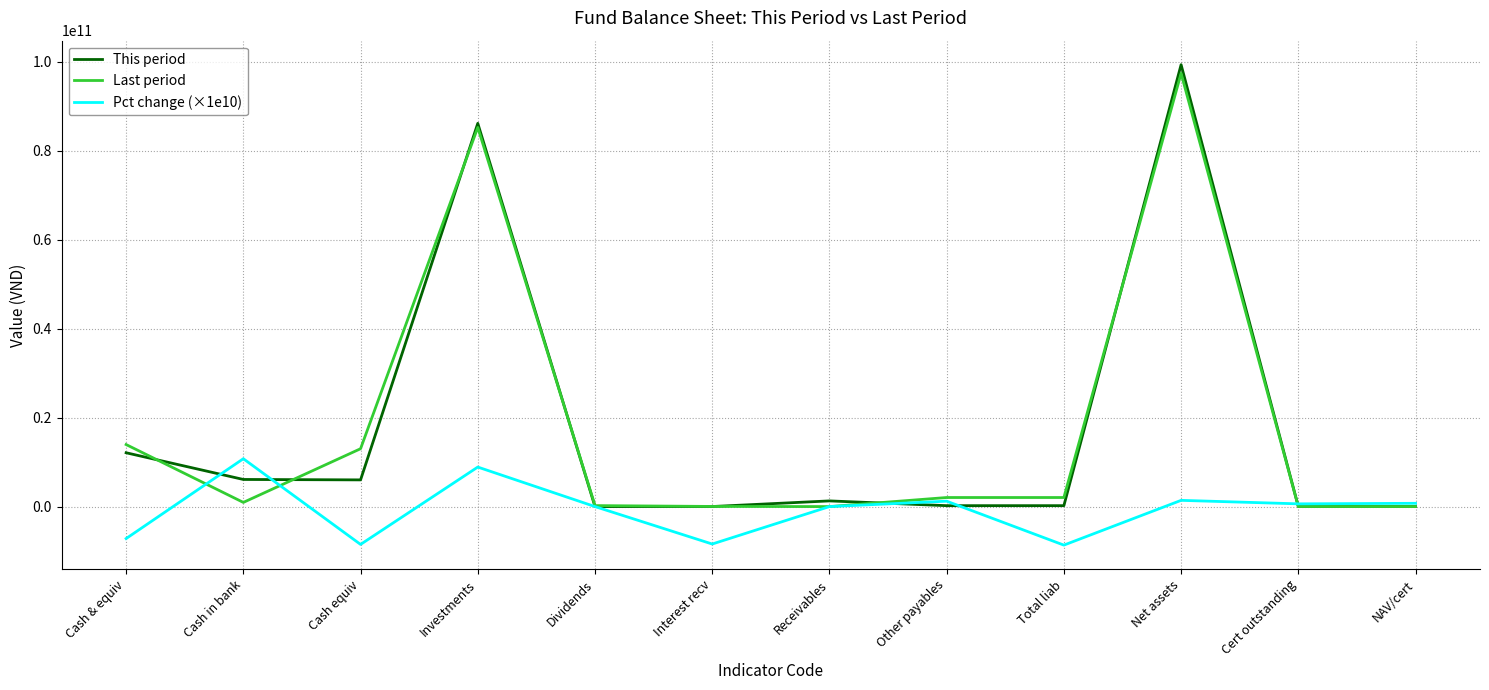

At which category does Last period reach its first local peak?

Investments